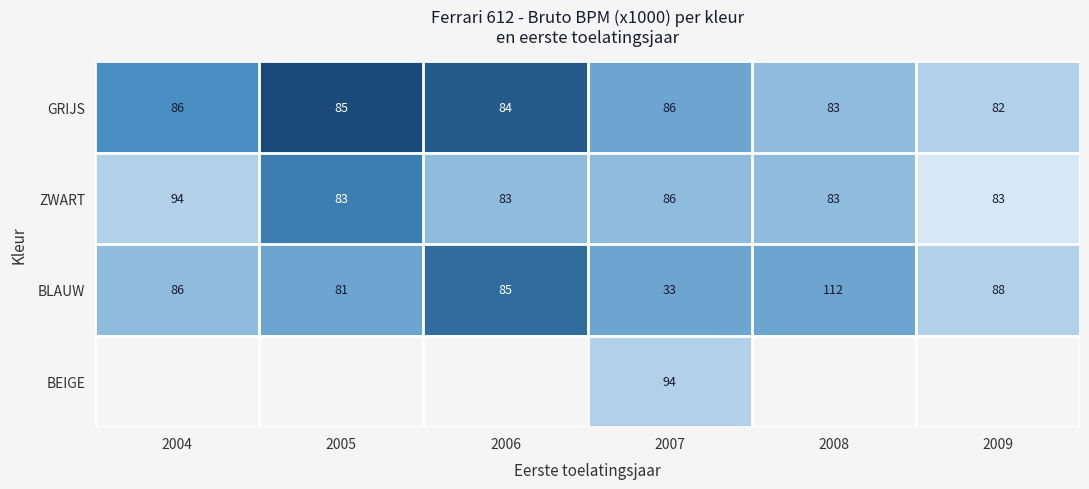

At which label is GRIJS closest to 84?

2006